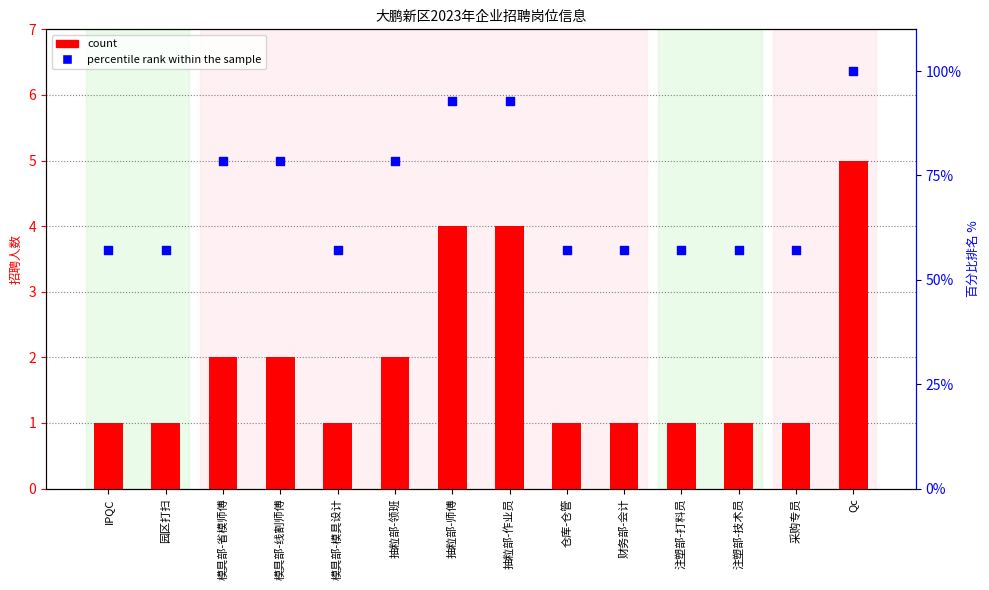

What are all the series names shown in the legend?

count, percentile rank within the sample